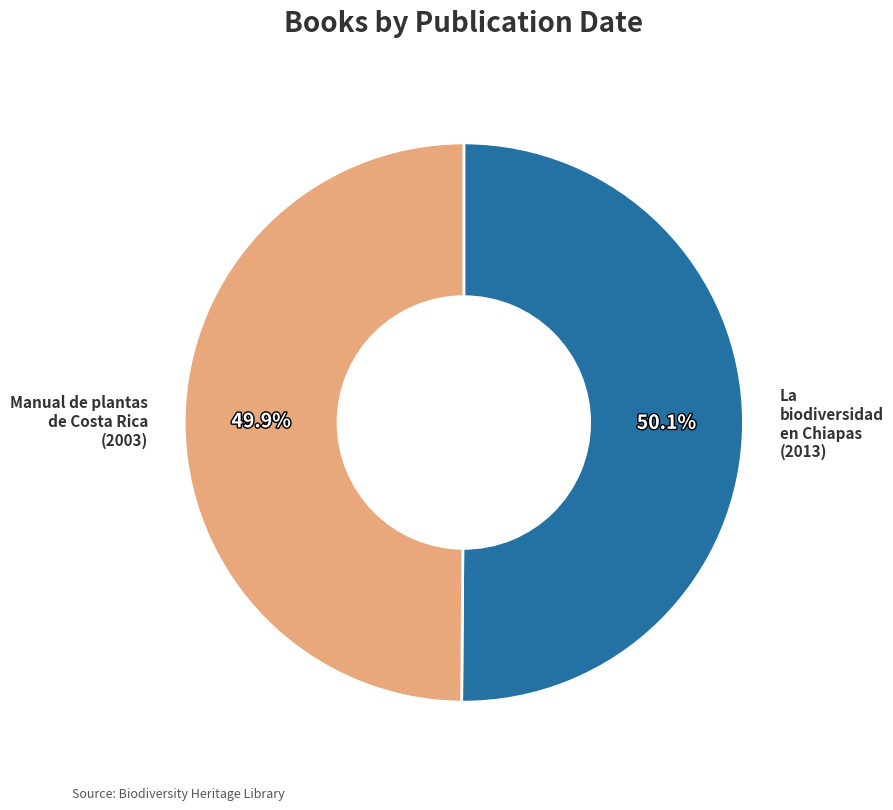

Count the number of slices in the pie.

2